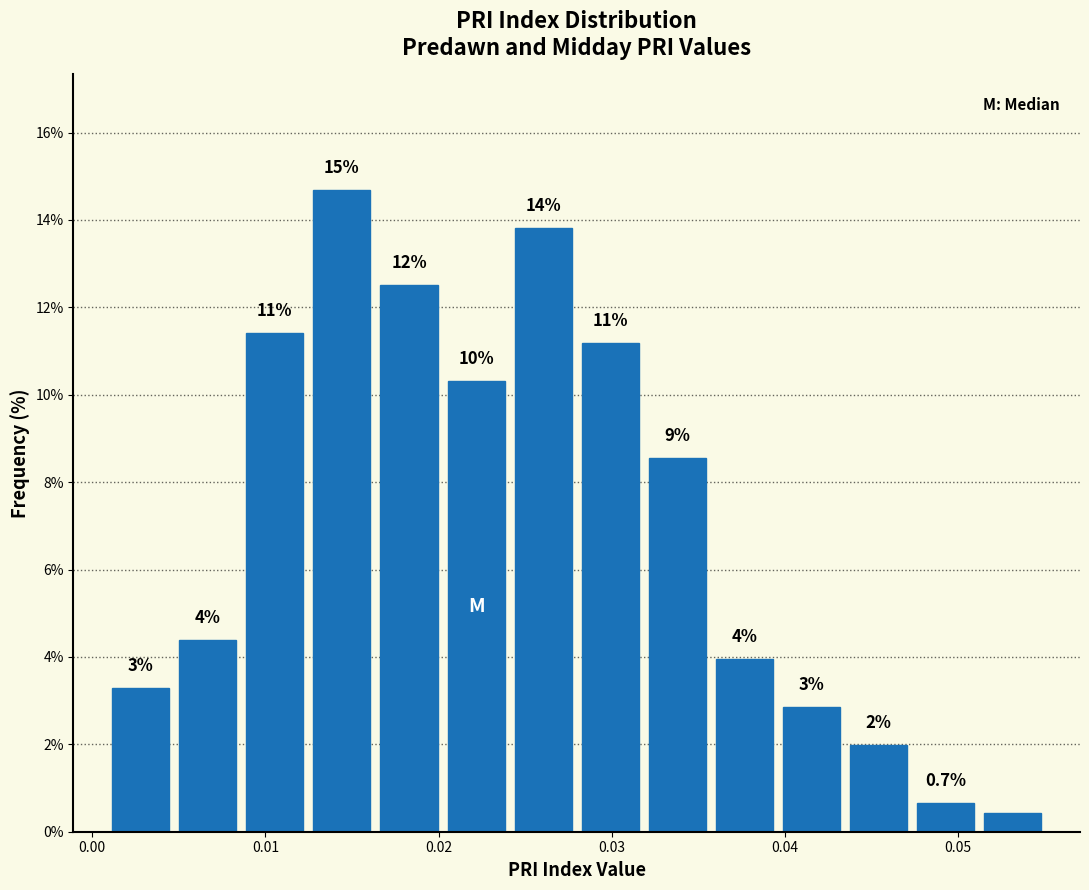

Read against the x-axis, roughly where is the centre of the tallest bar?

0.014